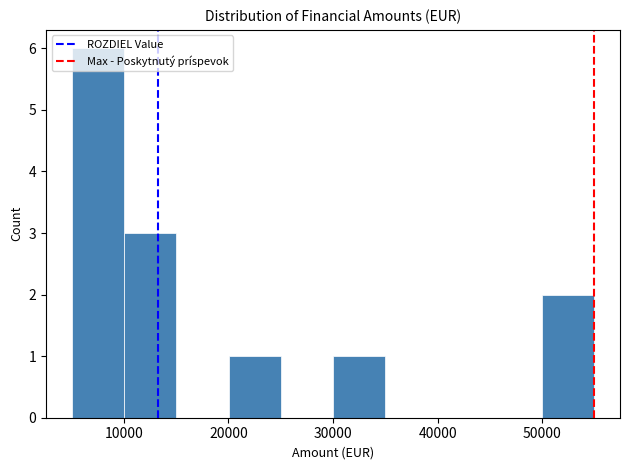

Reading left to right, transcribe this chart: for each bar, give the range it covers on the x-axis and its height. Neither the bar edges nor the heights are printed on the chart, so give them approximately, as read against the axes.

5000 to 10000: 6
10000 to 15000: 3
15000 to 20000: 0
20000 to 25000: 1
25000 to 30000: 0
30000 to 35000: 1
35000 to 40000: 0
40000 to 45000: 0
45000 to 50000: 0
50000 to 55000: 2